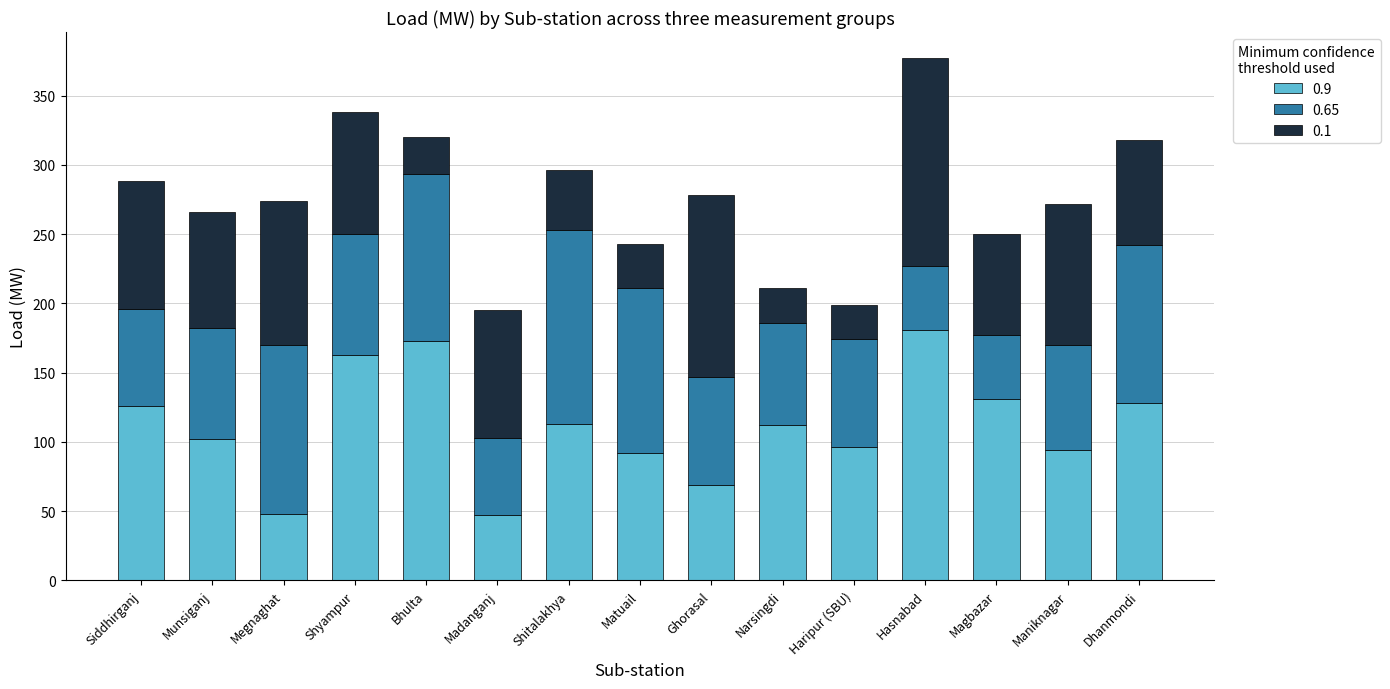

What is the difference between the maximum and minimum values in the 0.9 series?

134